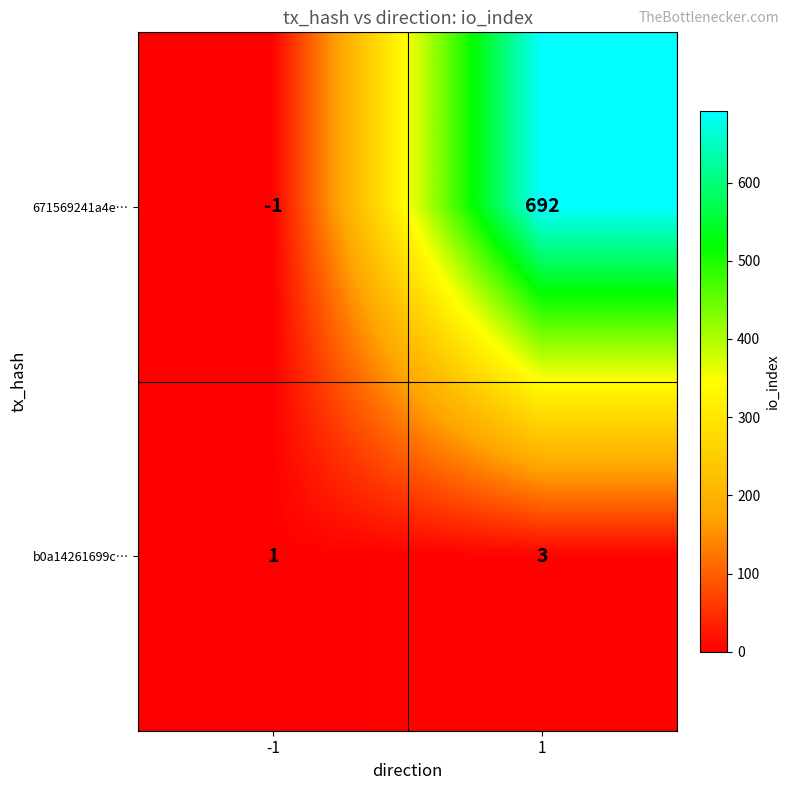

List the series in order of their peak value, highest first.

671569241a4e…, b0a14261699c…